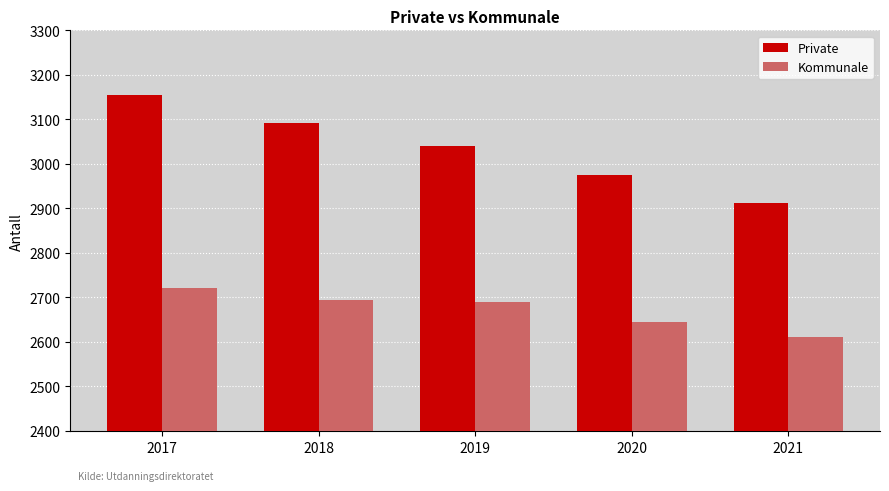

What is the approximate value of Kommunale at 2020, to the nearest 5?

2645